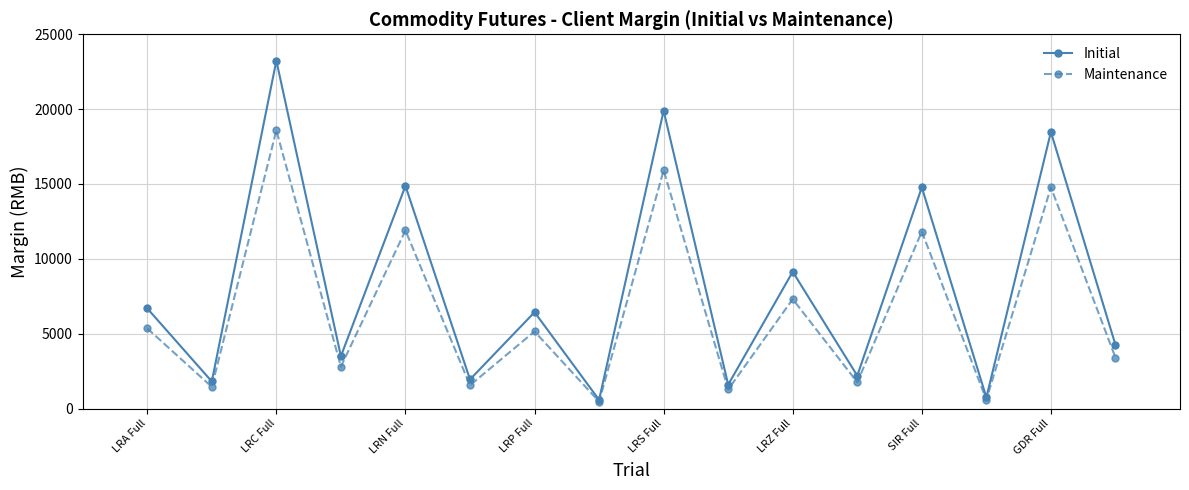

Which series has the largest total across all categories?

Initial